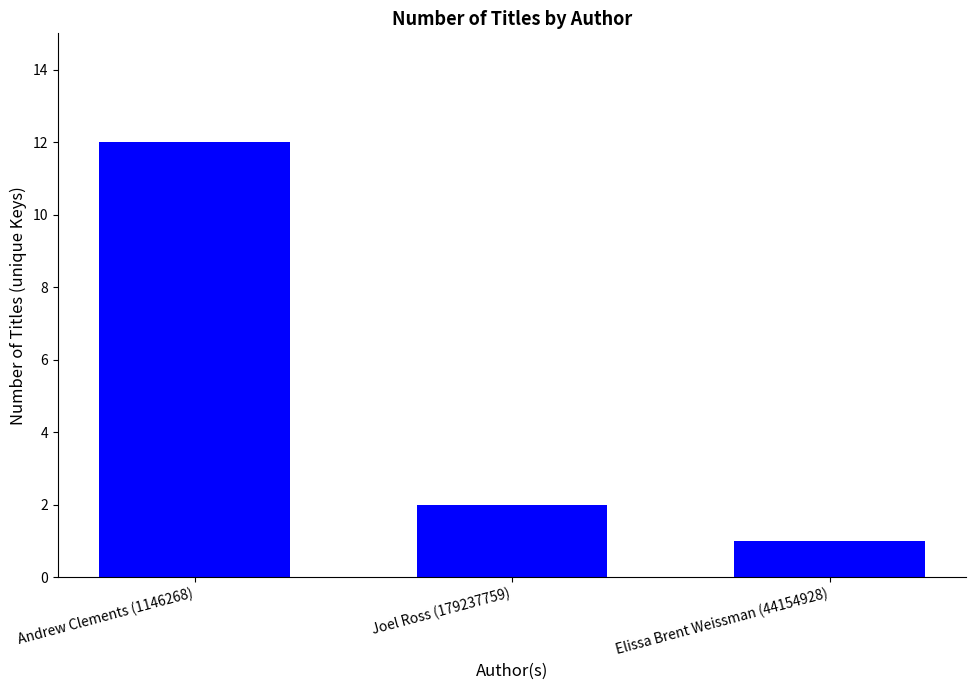

Rank the categories by value from lowest to highest.

Elissa Brent Weissman (44154928), Joel Ross (179237759), Andrew Clements (1146268)